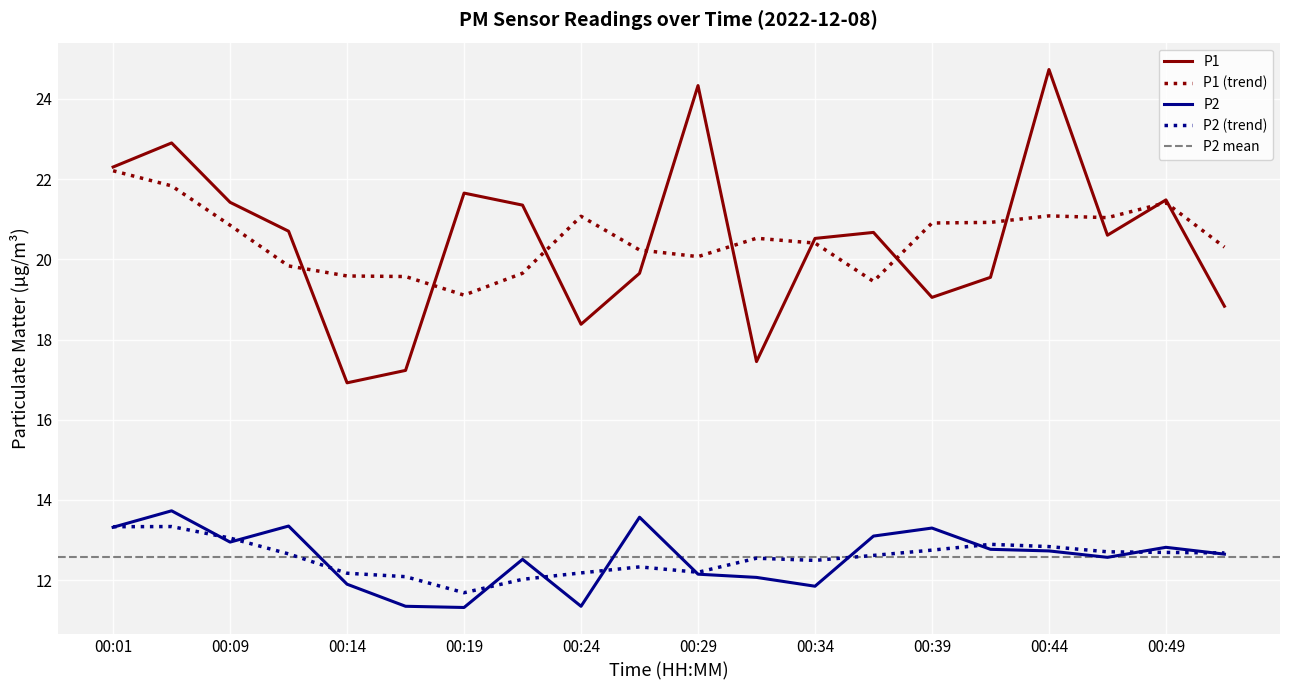

True or false: P1 and P2 intersect in this chart.

False